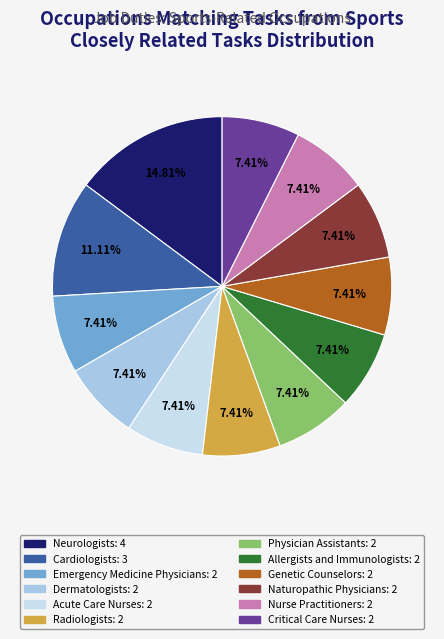

Is it true that Nurse Practitioners is 21% of the pie?

False